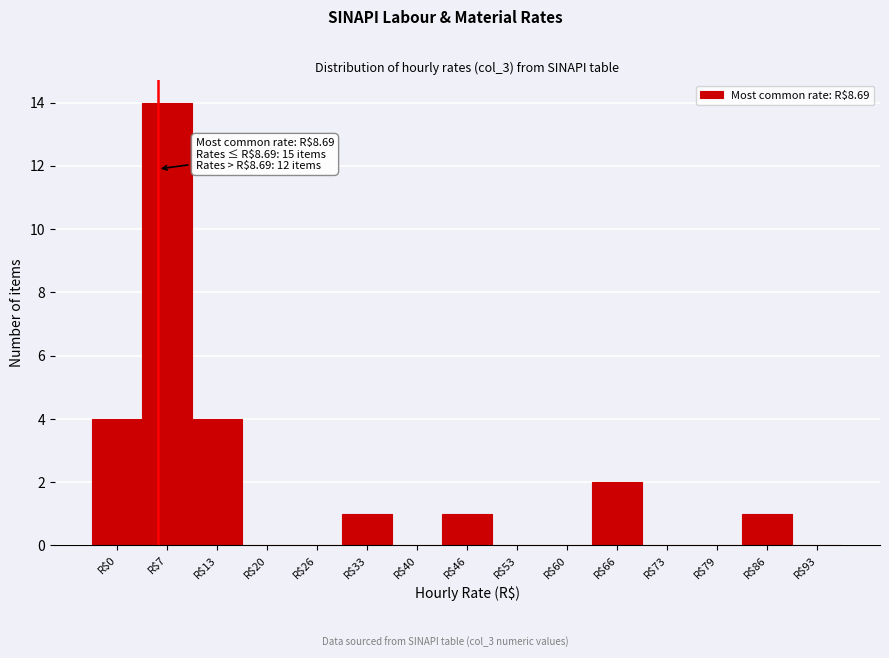

Is it true that the value at R$53 is 0?

True